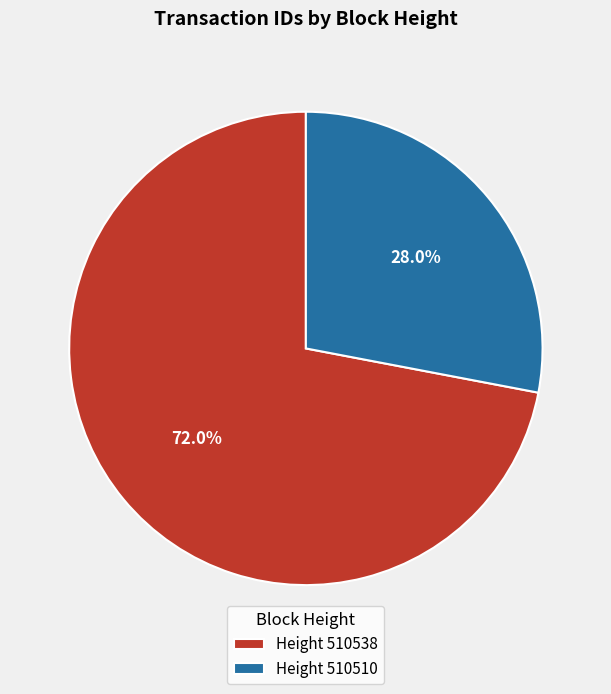

Rank the categories by value from lowest to highest.

Height 510510, Height 510538